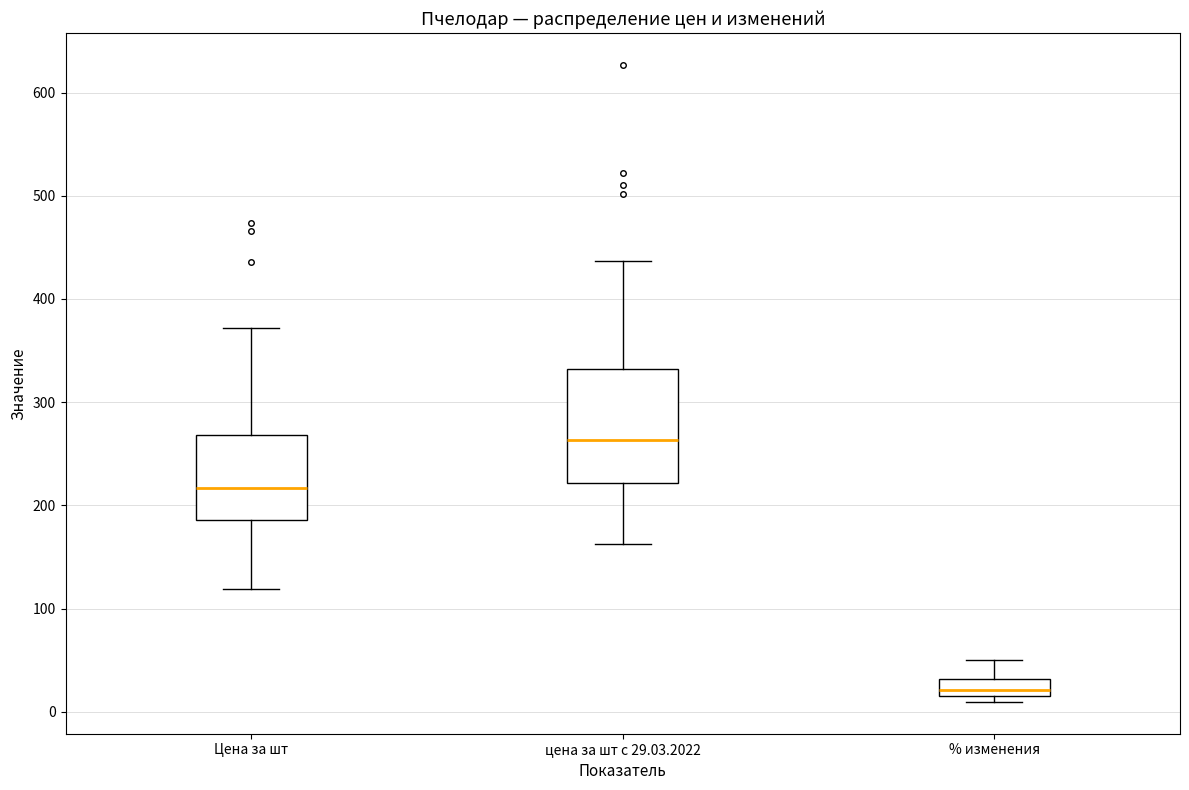

Reading left to right, transcribe this box plot: for each box, give where its median line is, the range the box spans, and where its two whiskers end, as read against the y-axis. The values are not printed on the chart, so give them approximately, as read against the axis.

Цена за шт: median 220, box 190 to 270, whiskers 120 to 370
цена за шт с 29.03.2022: median 260, box 220 to 330, whiskers 160 to 440
% изменения: median 20 (just above the box's lower edge), box 20 to 30, whiskers 10 to 50